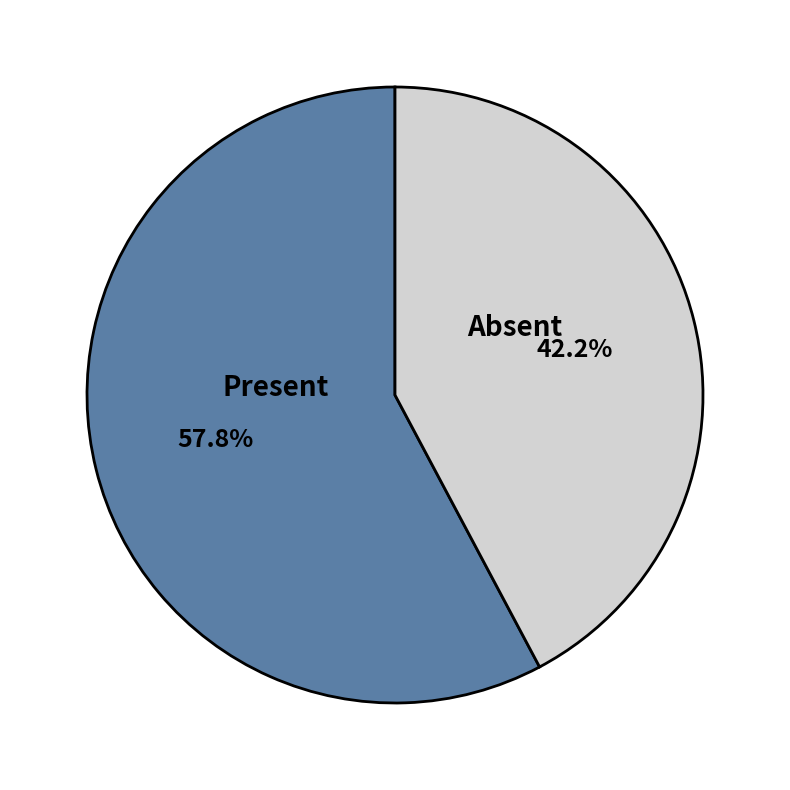

Is there any slice that represents more than half of the pie?

Yes